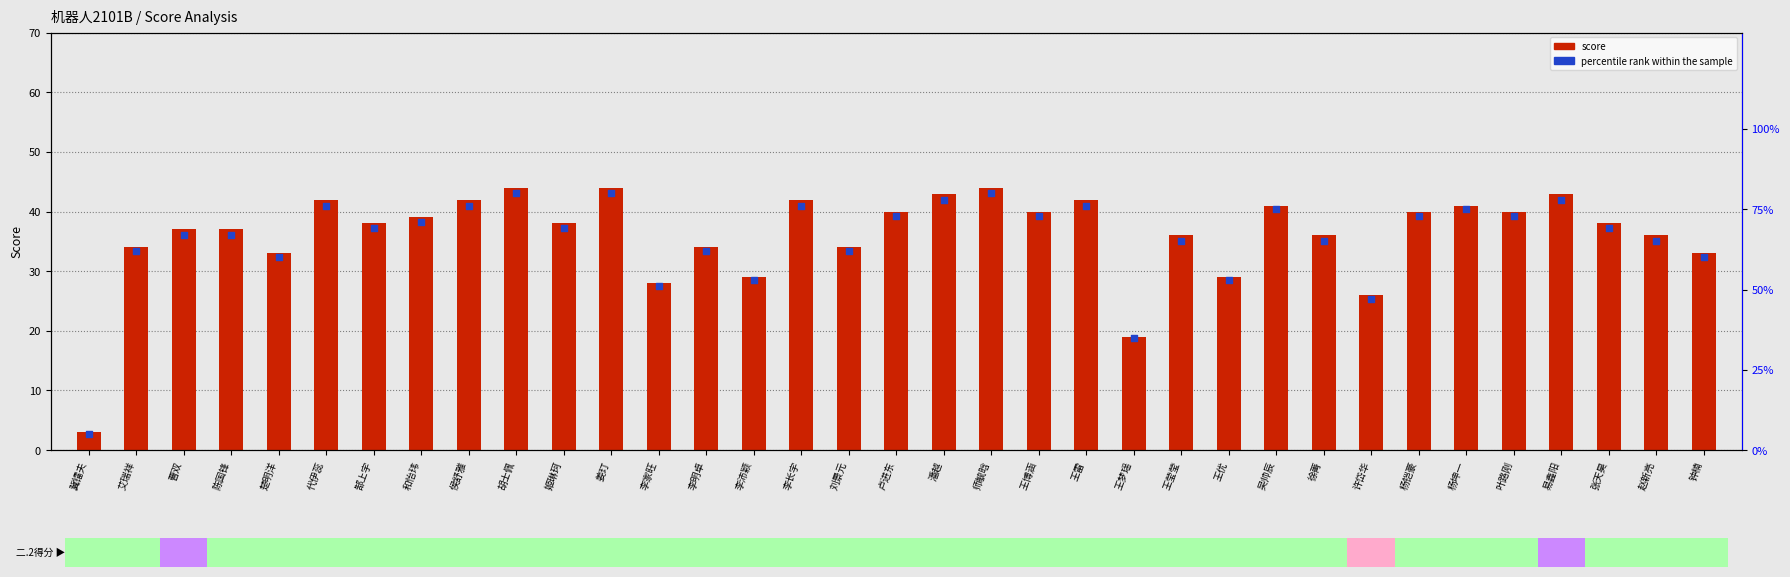

At which category is the sum across all series the highest?

胡士佩